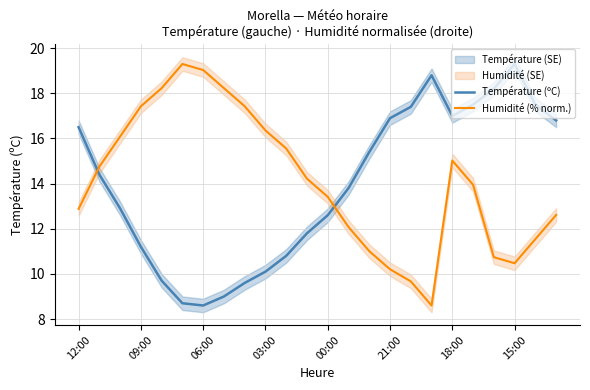

What is the lowest value of the Température (ºC) series?

8.6